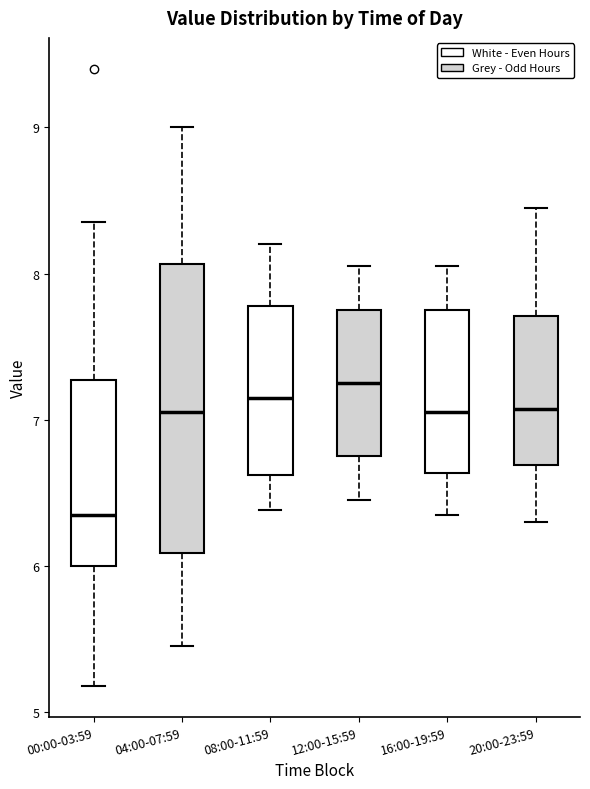

Where does the lower whisker of the box for 20:00-23:59 end on the y-axis? The values are not printed on the chart, so give them approximately, as read against the axis.

6.3